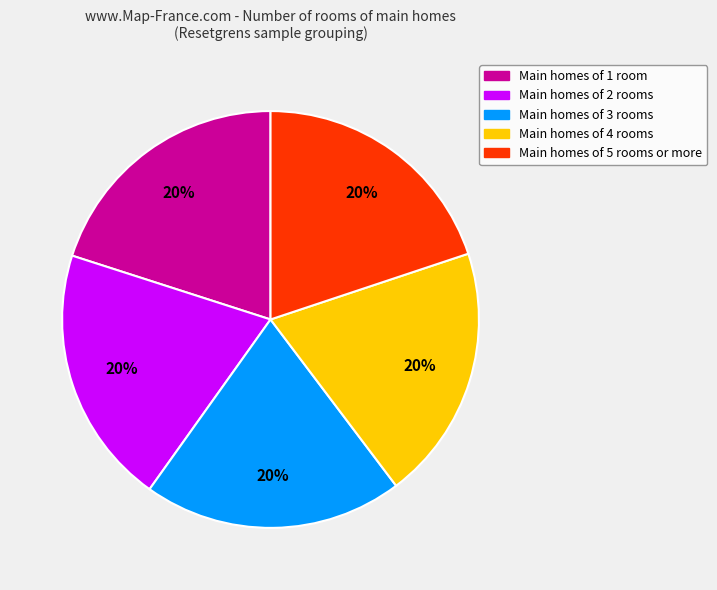

Is there a majority slice in this chart?

No